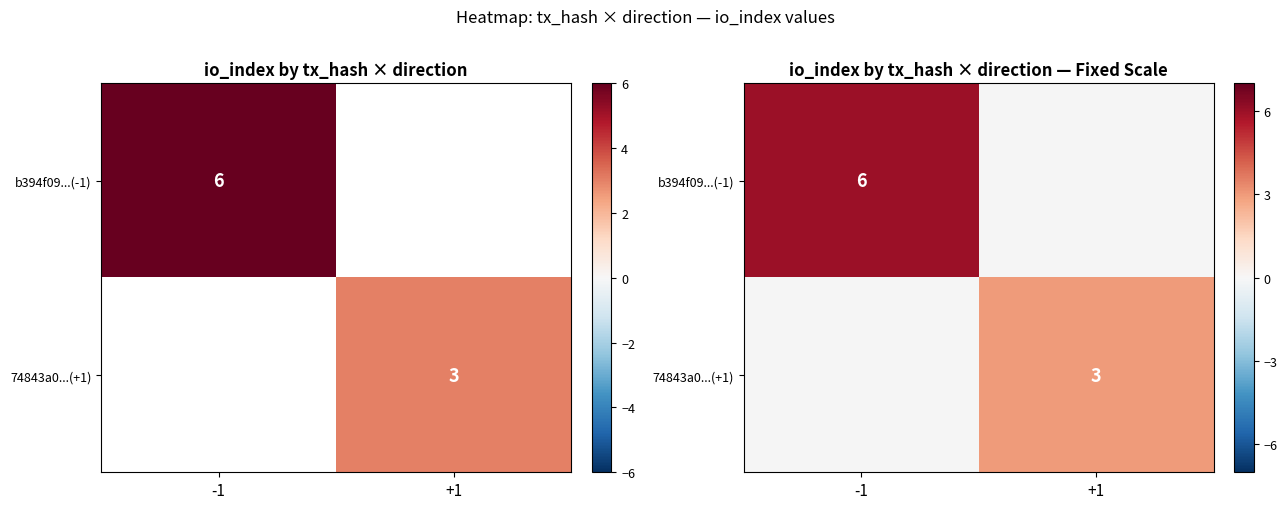

At -1, list the series in order from largest to smallest.

b394f09...(-1), 74843a0...(+1)